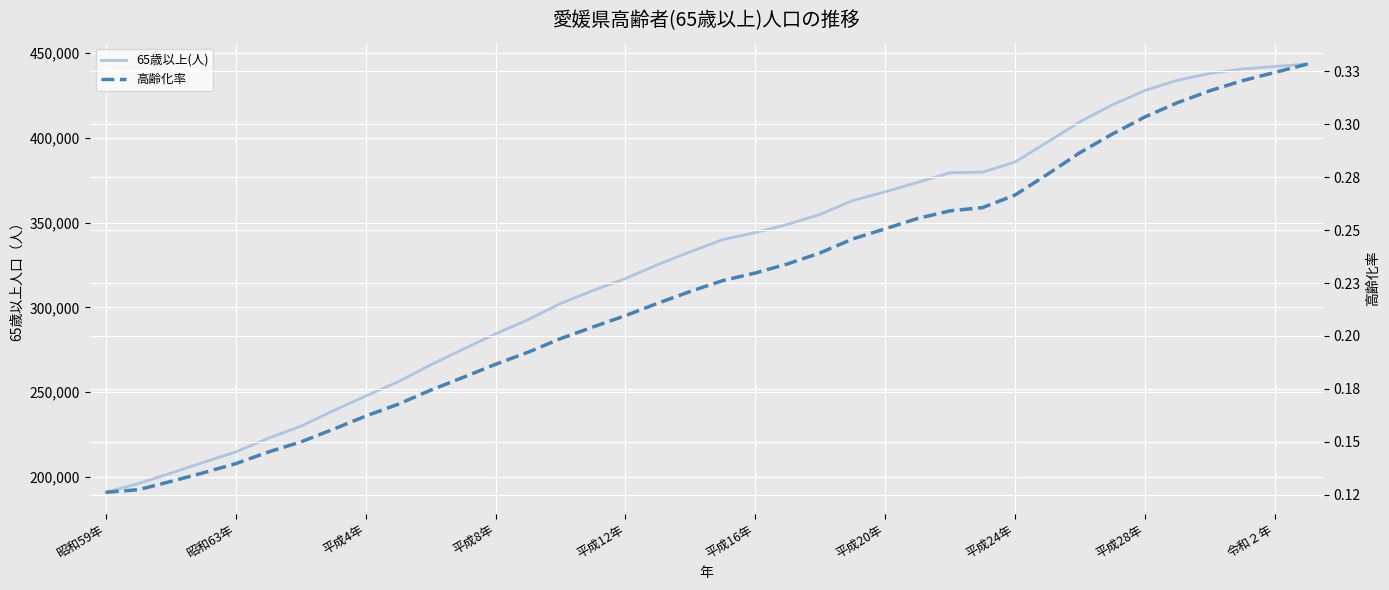

The value of 65歳以上(人) at 25 is 373754.0. True or false?

True